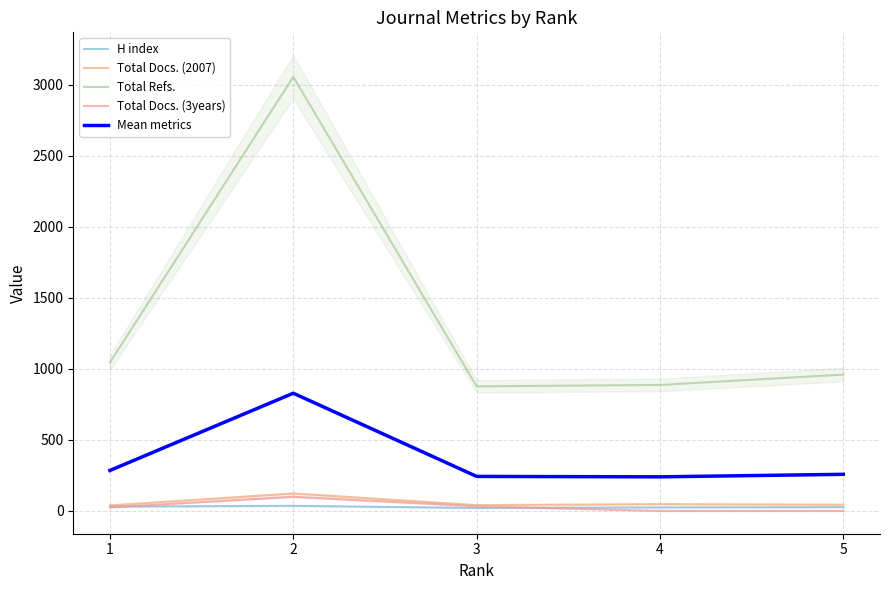

Reading left to right, what are all the values shown in this chart?

H index: 1=31.0	2=36.0	3=21.0	4=25.0	5=27.0
Total Docs. (2007): 1=39.0	2=123.0	3=41.0	4=48.0	5=44.0
Total Refs.: 1=1045.0	2=3056.0	3=877.0	4=887.0	5=960.0
Total Docs. (3years): 1=25.0	2=100.0	3=33.0	4=0.0	5=0.0
Mean metrics: 1=285.0	2=828.8	3=243.0	4=240.0	5=257.8